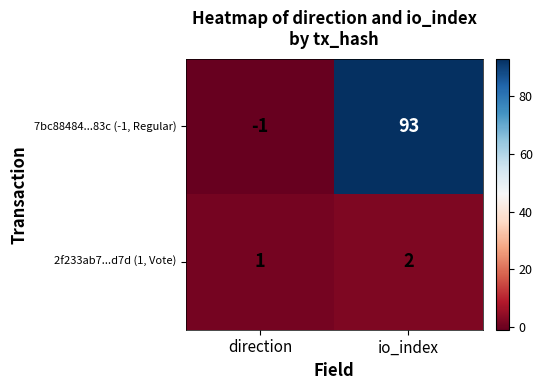

Rank the series by their maximum value, from lowest to highest.

2f233ab7...d7d (1, Vote), 7bc88484...83c (-1, Regular)